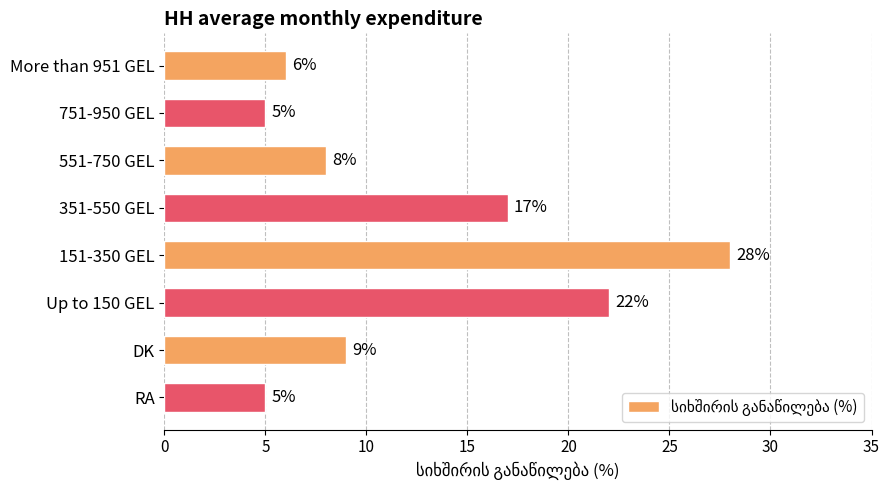

Read the value at Up to 150 GEL, to the nearest 5.

20